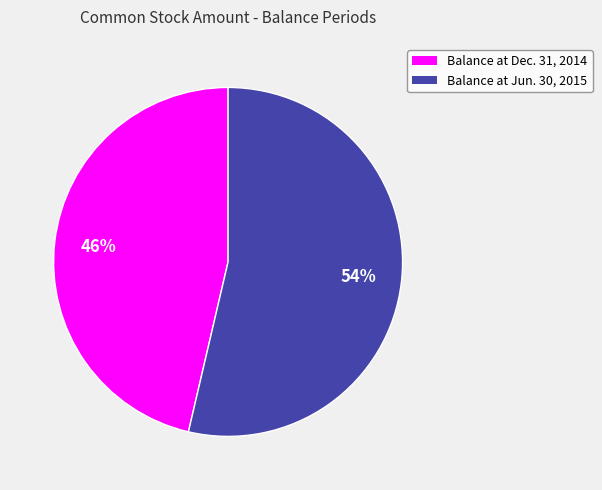

Is there any slice that represents more than half of the pie?

Yes